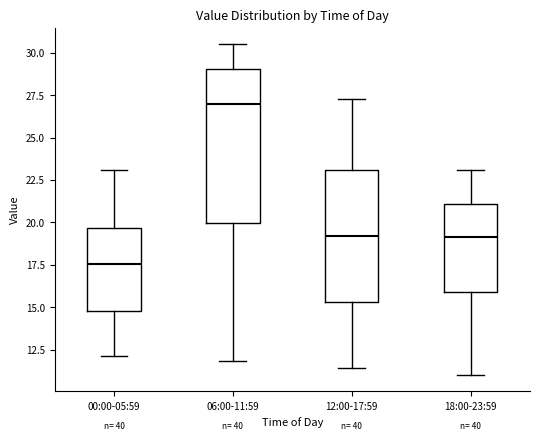

Which box's median line is the lowest?

00:00-05:59